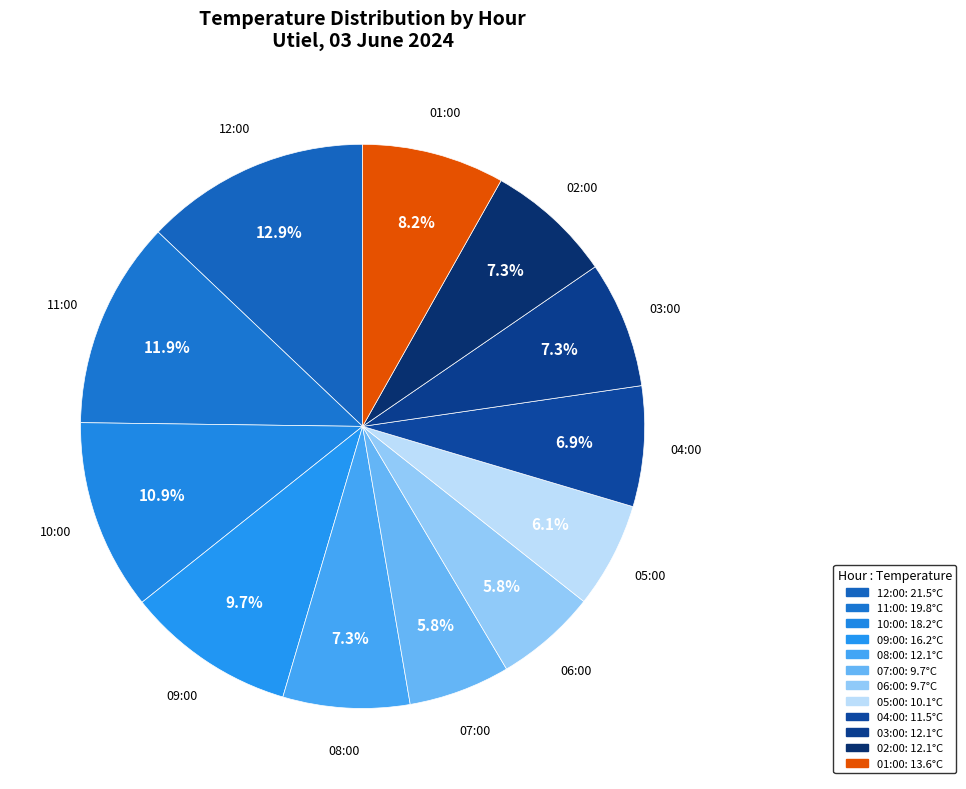

Count the number of slices in the pie.

12